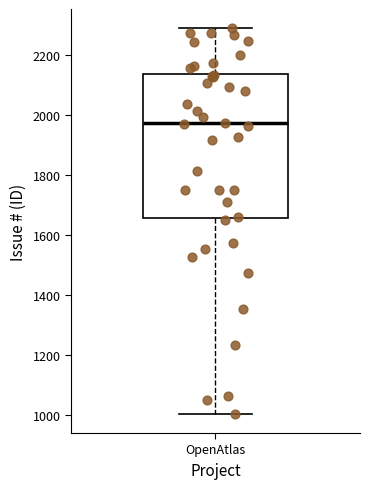

Transcribe this box plot: give where the median line is, the range the box spans, and where the two whiskers end, as read against the y-axis. The values are not printed on the chart, so give them approximately, as read against the axis.

median 1980, box 1660 to 2140, whiskers 1000 to 2280